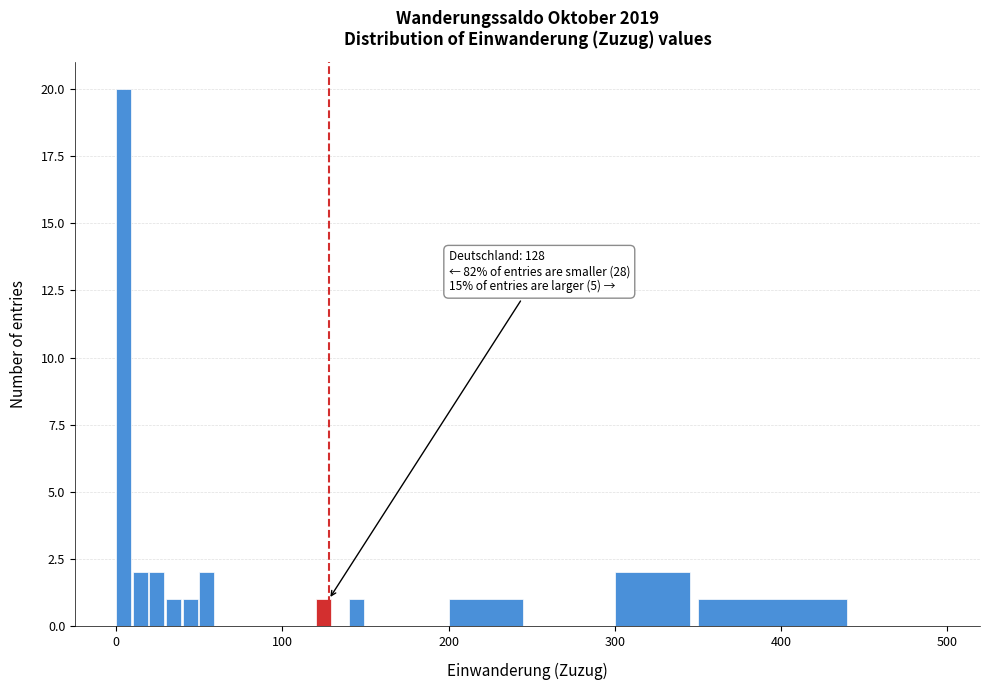

Read against the x-axis, roughly where is the centre of the tallest bar?

0